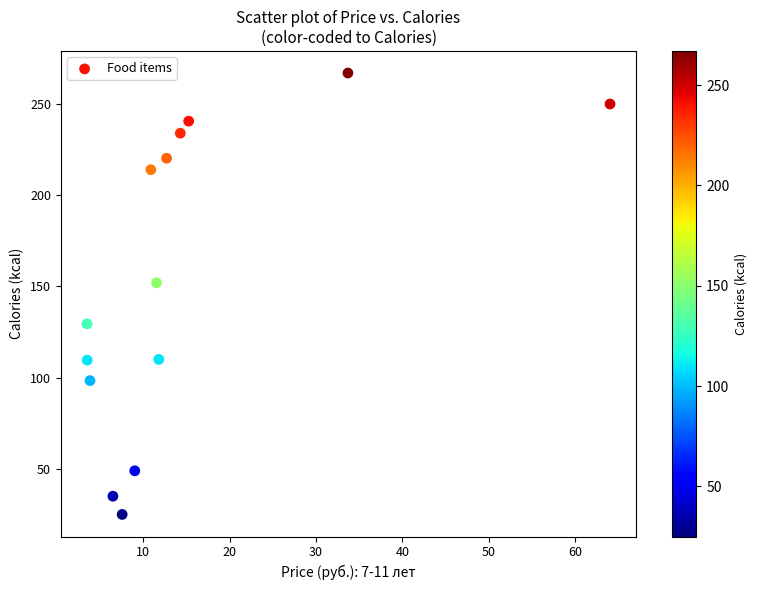

What Y value in the scatter plot is closest to 146?

152.0